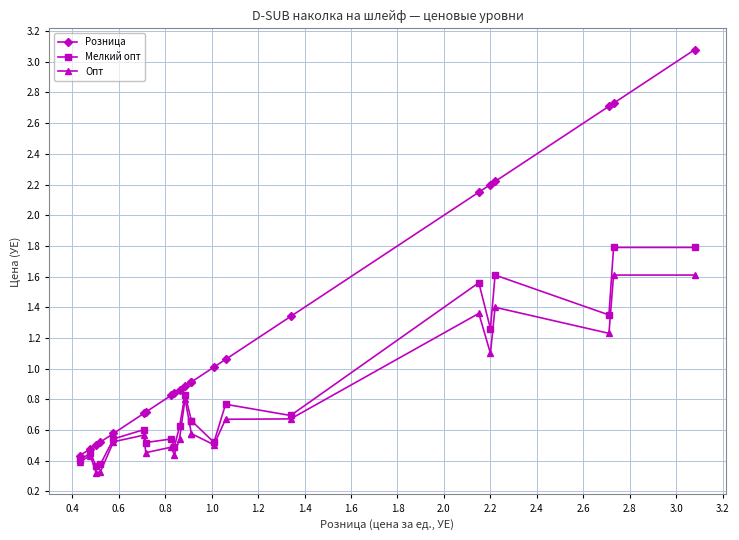

True or false: Опт and Мелкий опт cross at least once.

False